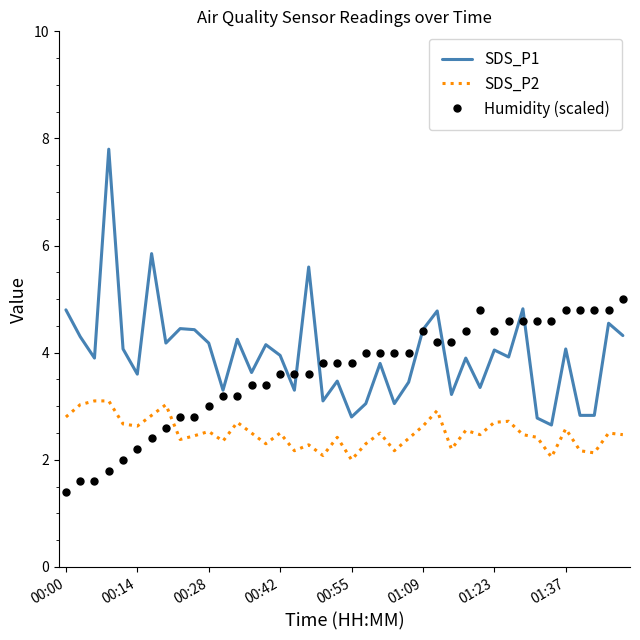

What is the minimum value for SDS_P2?

2.0